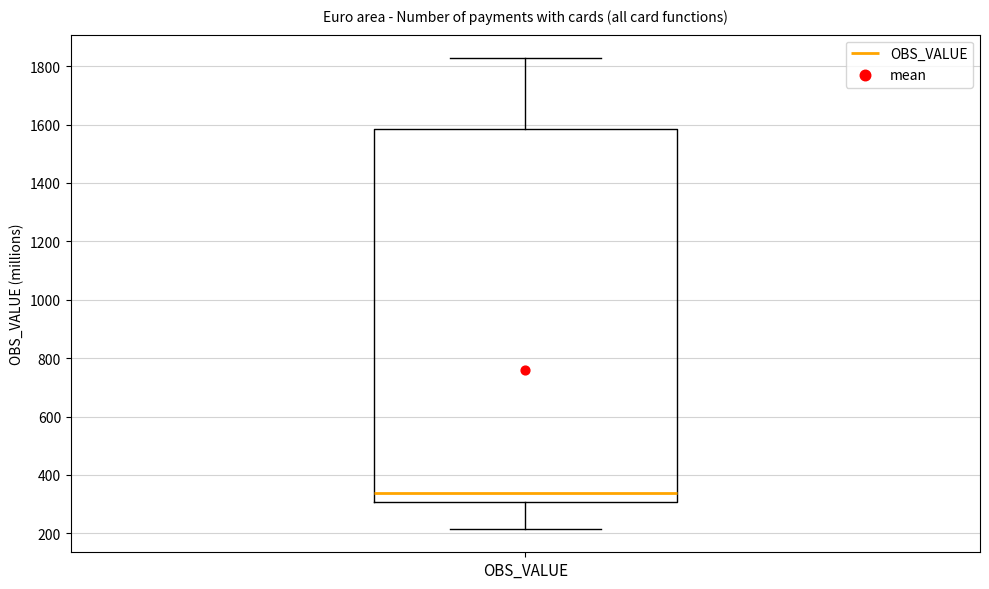

Transcribe this box plot: give where the median line is, the range the box spans, and where the two whiskers end, as read against the y-axis. The values are not printed on the chart, so give them approximately, as read against the axis.

median 340, box 300 to 1580, whiskers 220 to 1820